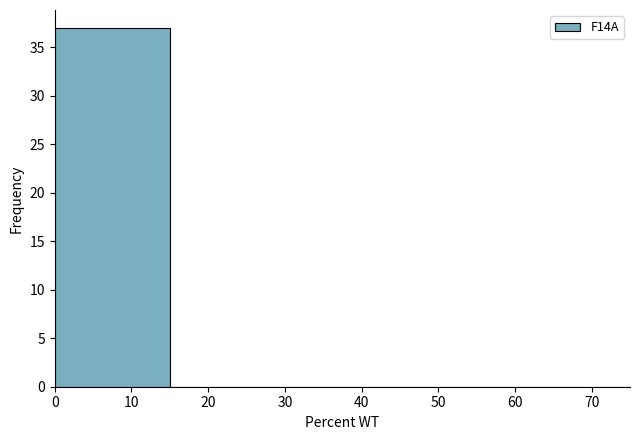

Which range on the x-axis has the tallest bar?

0 to 15